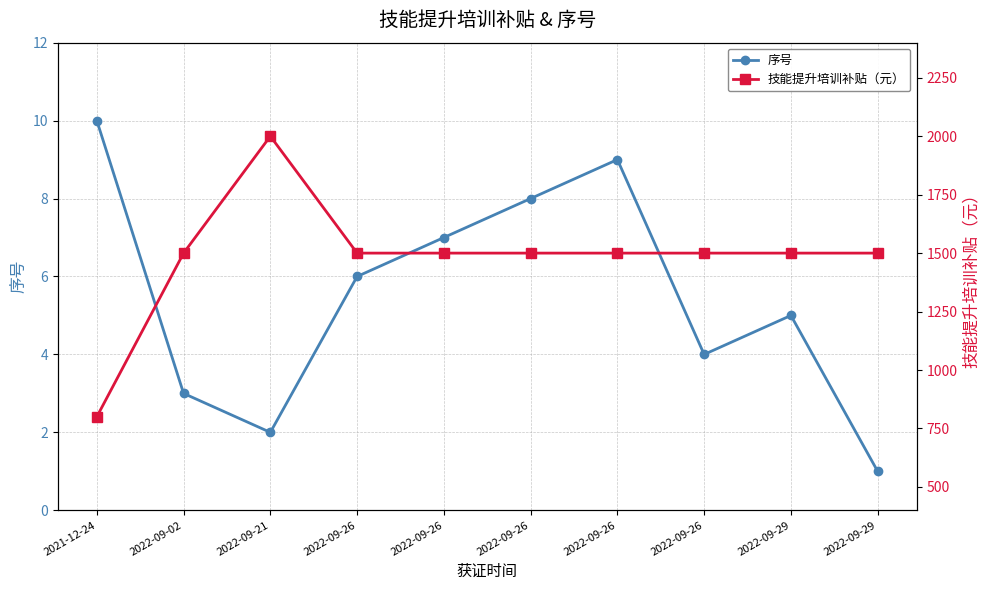

True or false: 技能提升培训补贴（元） has more than 0 interior local peaks.

True